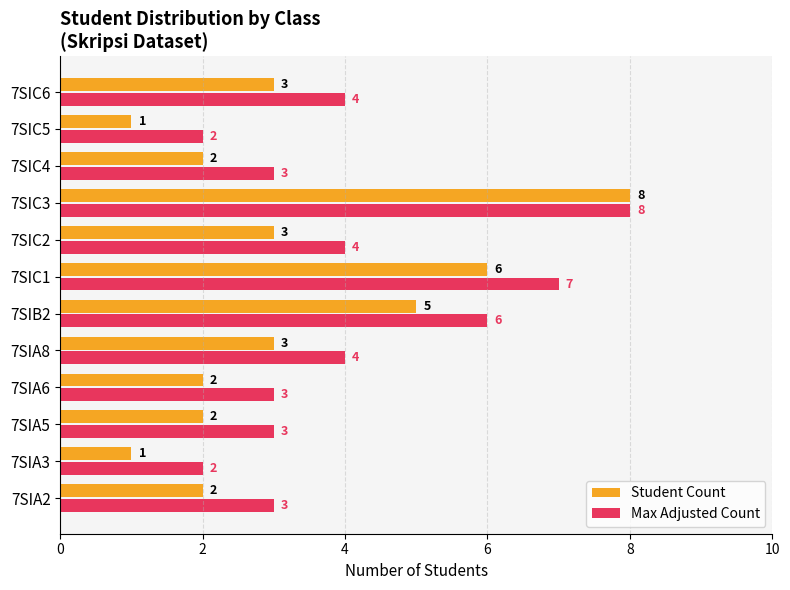

List the series in order of their overall mean, highest first.

Max Adjusted Count, Student Count